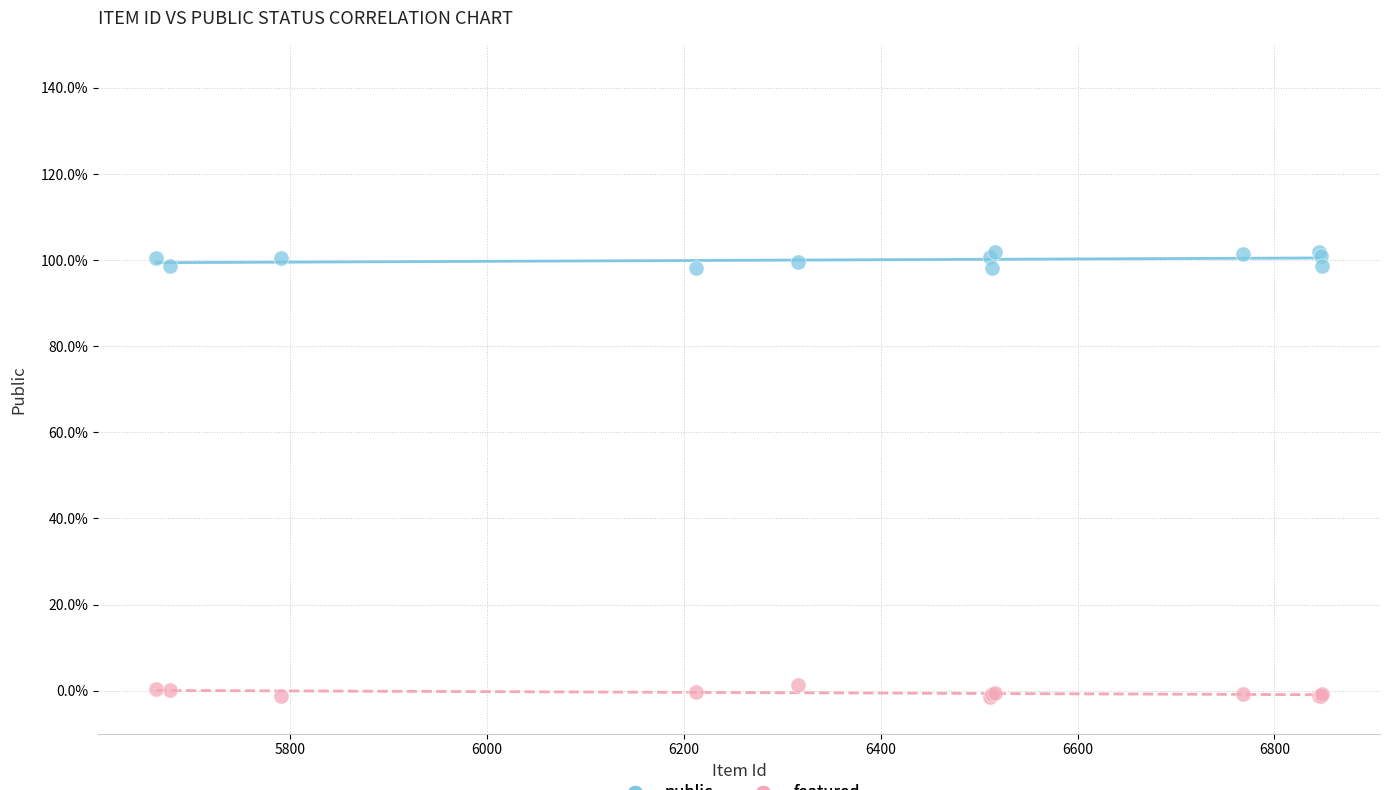

What are all the series names shown in the legend?

public, featured